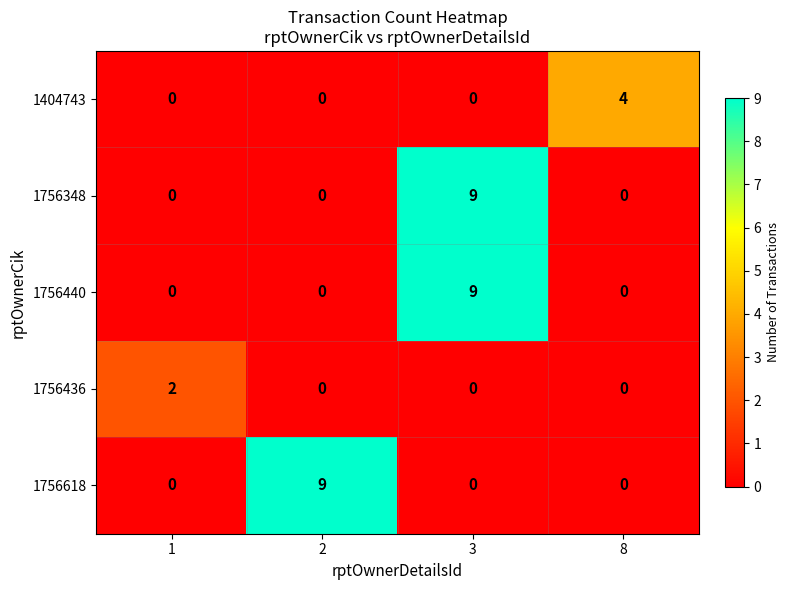

How many 1756348 values are between 0 and 9?

4